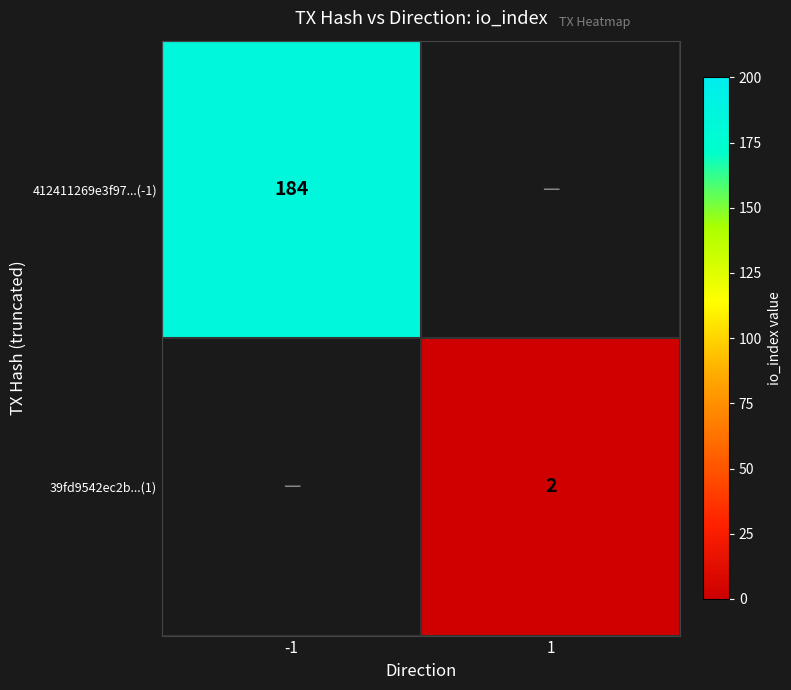

The value of 39fd9542ec2b...(1) at 1 is 1.1. True or false?

False